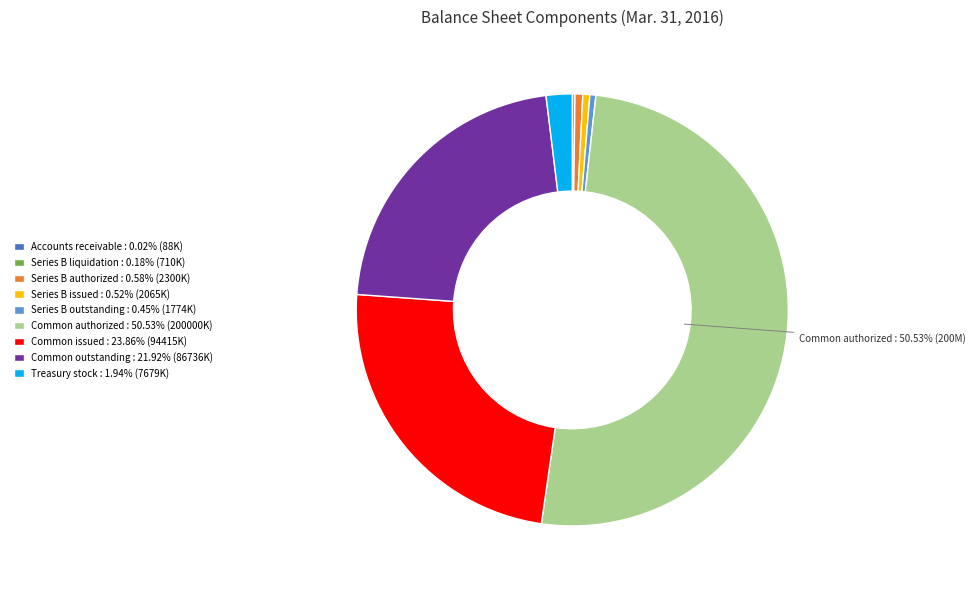

Which category accounts for the majority?

Common authorized